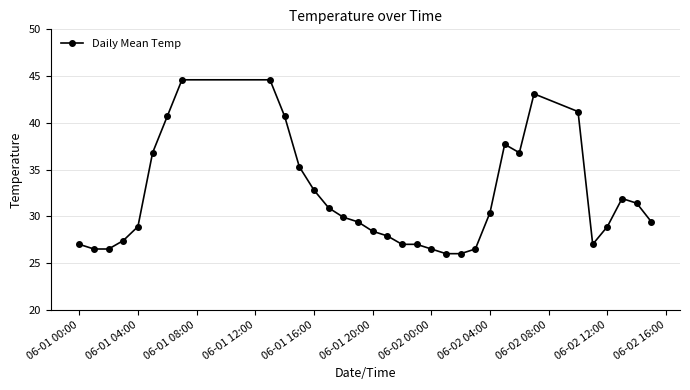

What is the value of the 22nd point from the left?

26.0